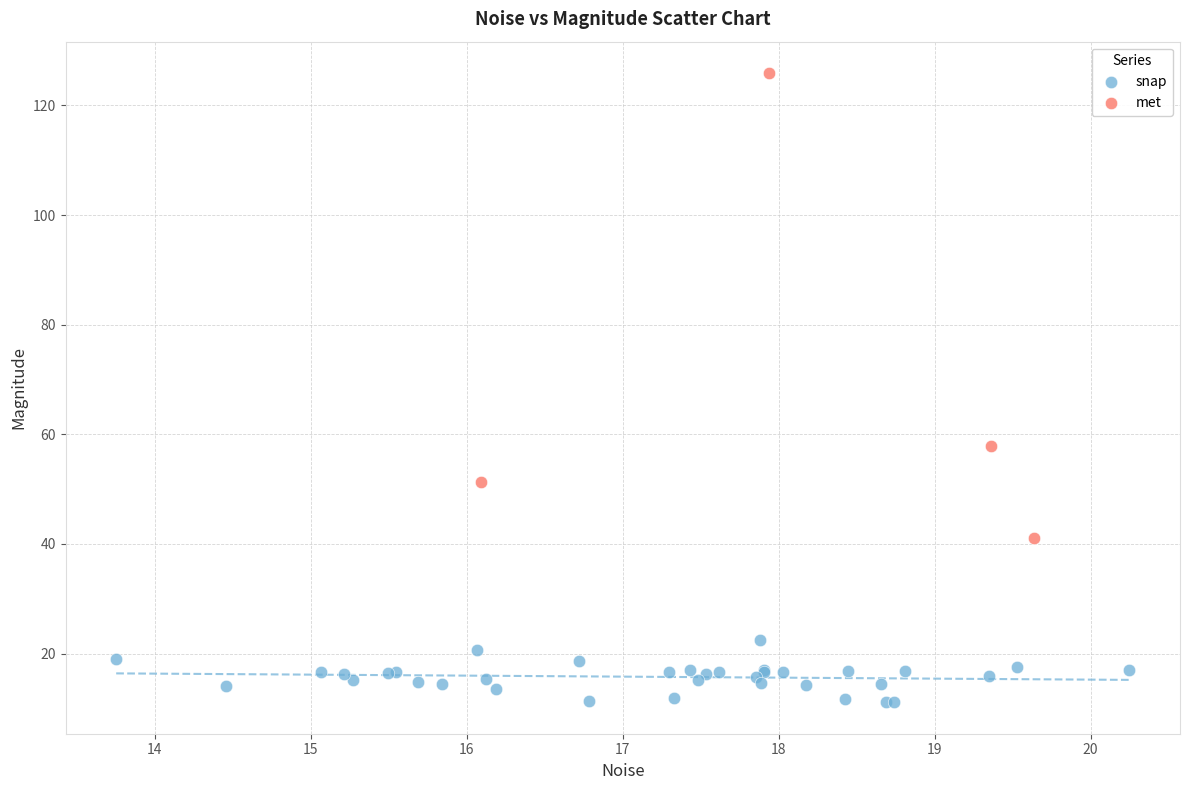

Which series has the largest Y range (max minus min)?

met